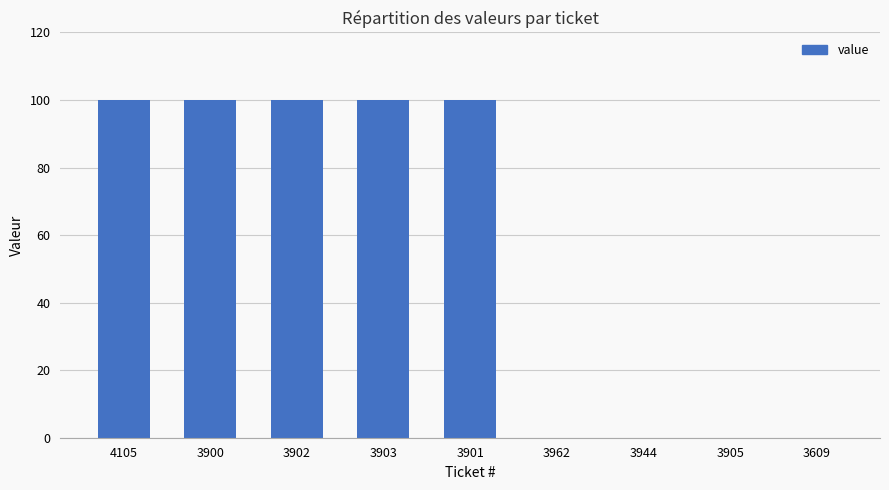

What is the maximum value shown in the chart?

100